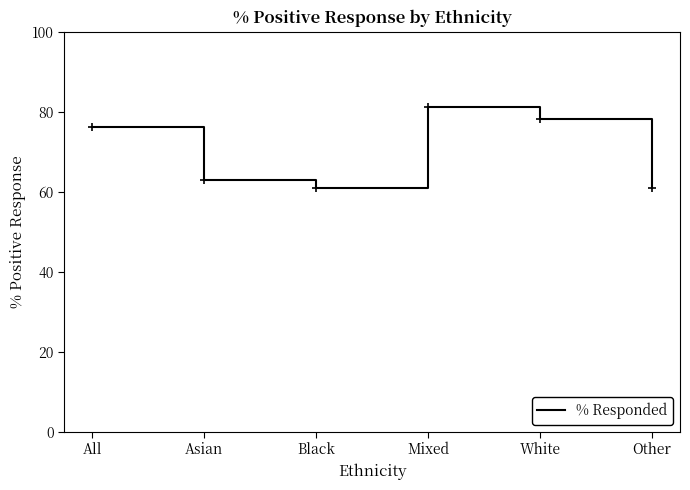

What position from the right is Black?

4